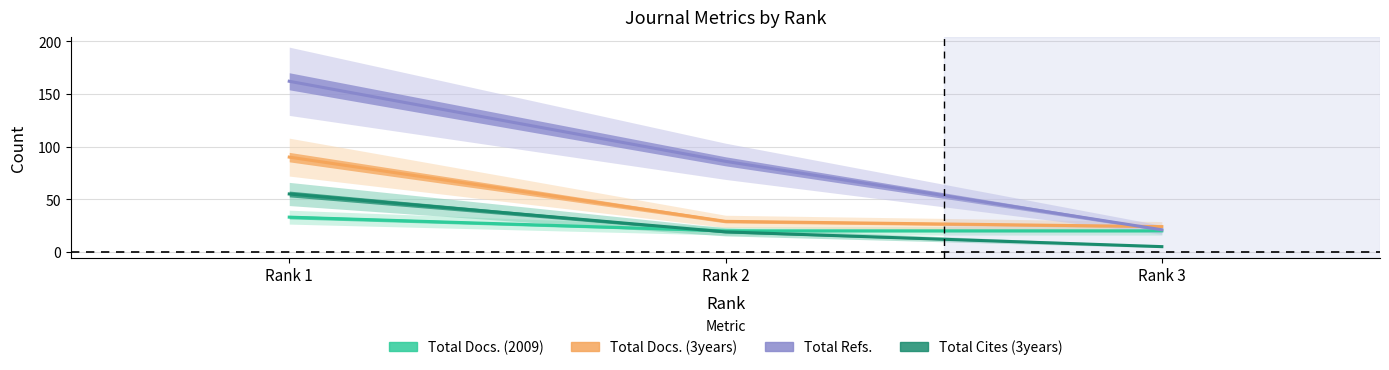

What is the total value across all series at Rank 3?

70